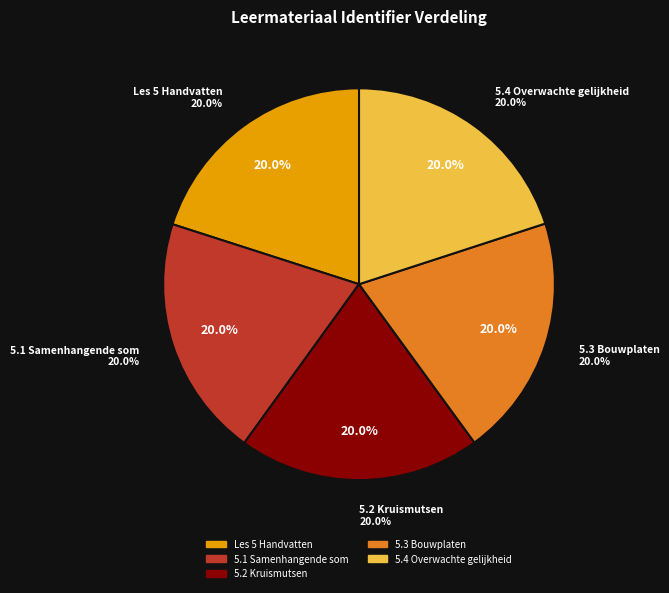

Is there a majority slice in this chart?

No